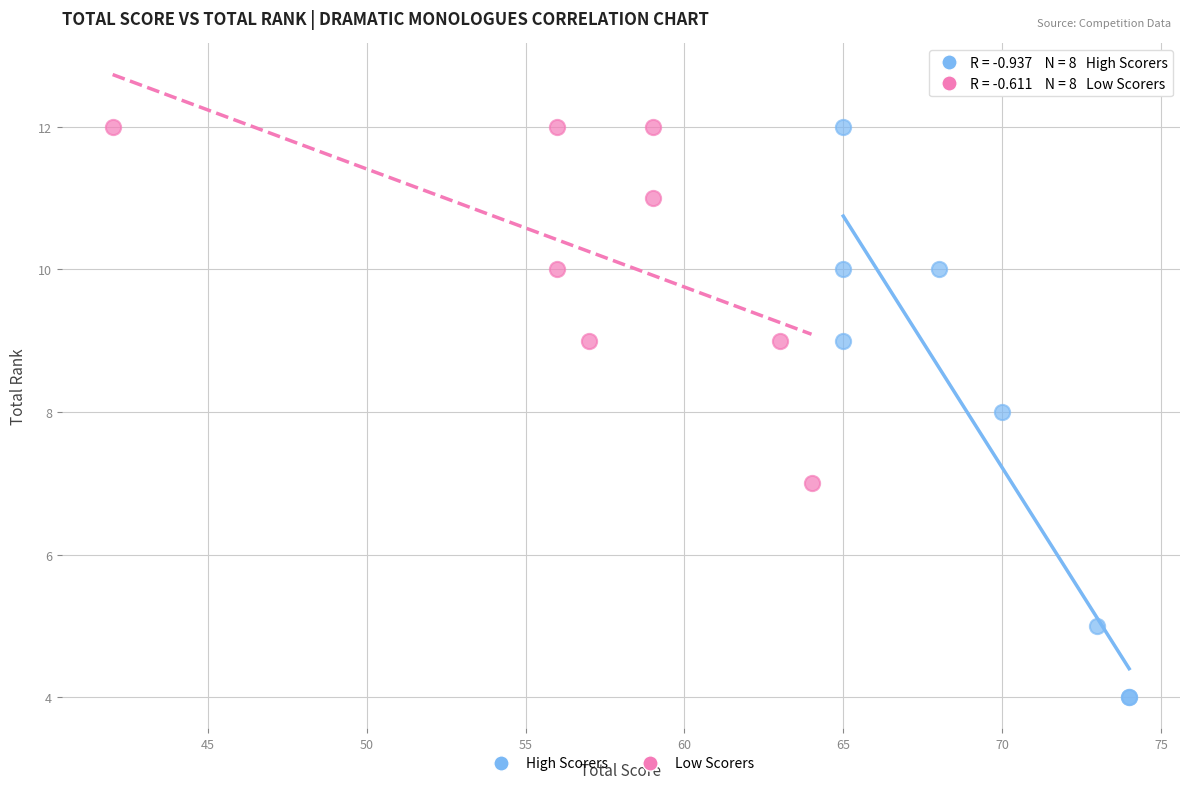

Which series contains the lowest Y value?

High Scorers